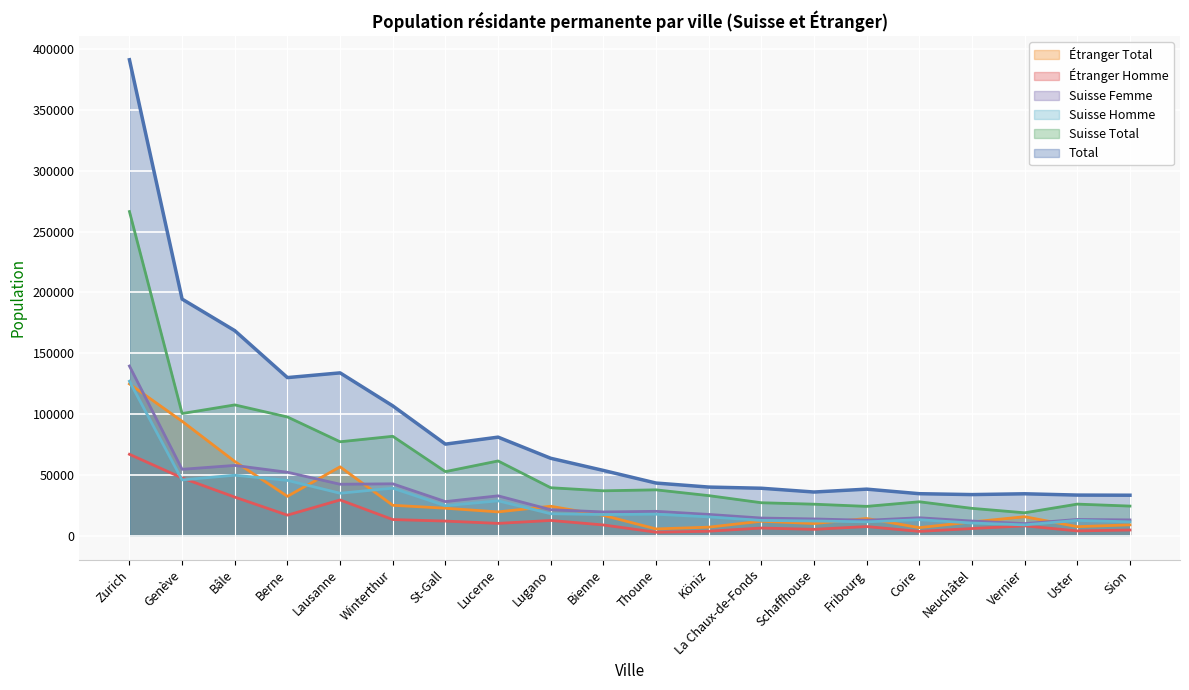

At which category is the sum across all series the highest?

Zurich